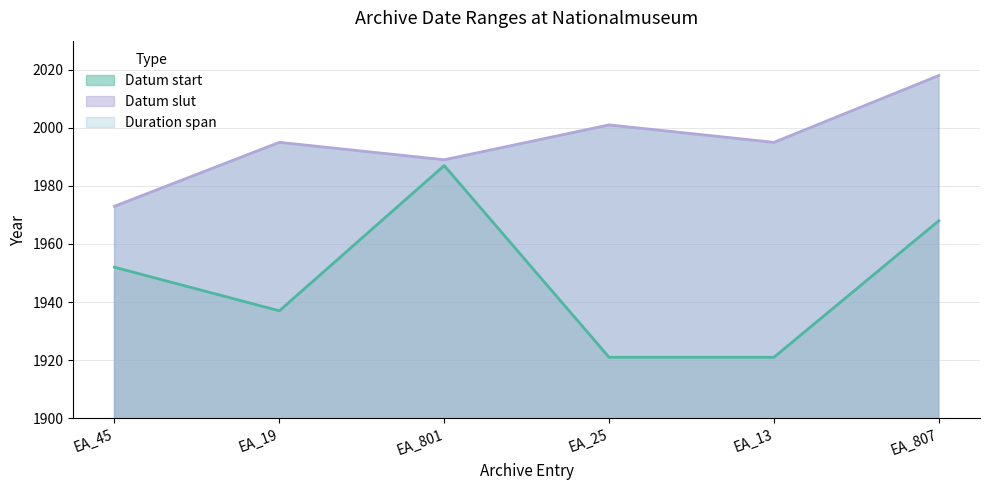

List the series in order of their overall mean, highest first.

Datum slut, Datum start